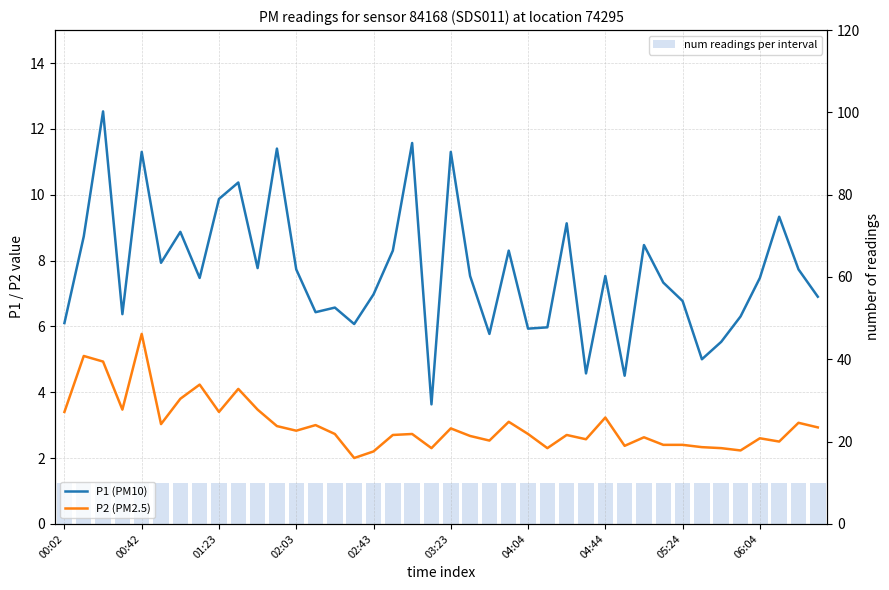

Reading left to right, list all the values displayed in this chart.

P1 (PM10): 6.1	8.7	12.5	6.4	11.3	7.9	8.9	7.5	9.9	10.4	7.8	11.4	7.7	6.4	6.6	6.1	7.0	8.3	11.6	3.6	11.3	7.5	5.8	8.3	5.9	6.0	9.1	4.6	7.5	4.5	8.5	7.3	6.8	5.0	5.5	6.3	7.5	9.3	7.7	6.9
P2 (PM2.5): 3.4	5.1	4.9	3.5	5.8	3.0	3.8	4.2	3.4	4.1	3.5	3.0	2.8	3.0	2.7	2.0	2.2	2.7	2.7	2.3	2.9	2.7	2.5	3.1	2.7	2.3	2.7	2.6	3.2	2.4	2.6	2.4	2.4	2.3	2.3	2.2	2.6	2.5	3.1	2.9
num readings per interval: 10.0	10.0	10.0	10.0	10.0	10.0	10.0	10.0	10.0	10.0	10.0	10.0	10.0	10.0	10.0	10.0	10.0	10.0	10.0	10.0	10.0	10.0	10.0	10.0	10.0	10.0	10.0	10.0	10.0	10.0	10.0	10.0	10.0	10.0	10.0	10.0	10.0	10.0	10.0	10.0